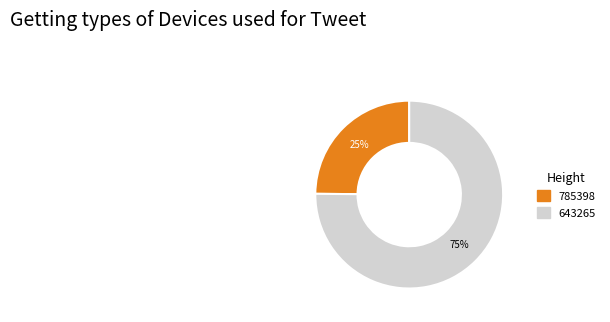

How many slices are in this pie chart?

2